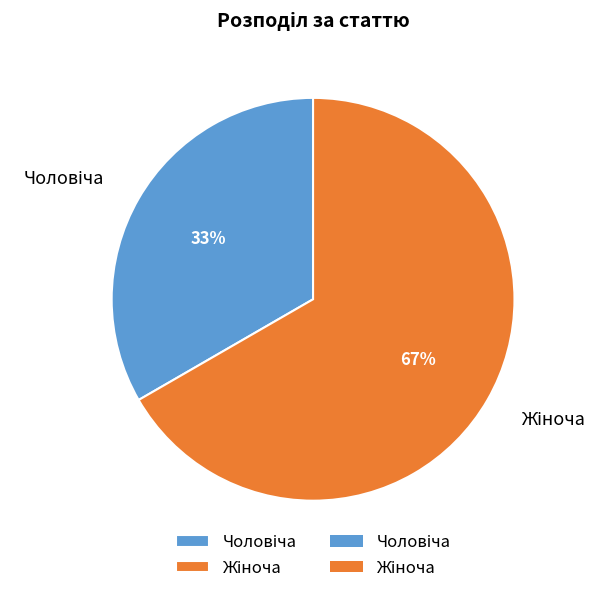

Is there a majority slice in this chart?

Yes